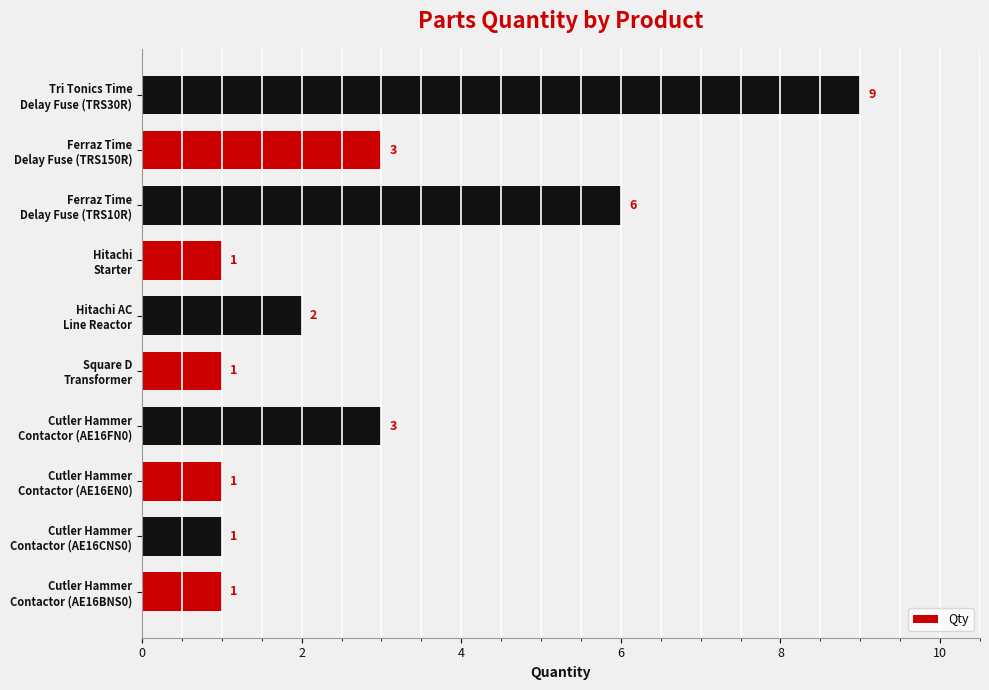

Where is the data nearest to the value 5?

Ferraz Time
Delay Fuse (TRS10R)